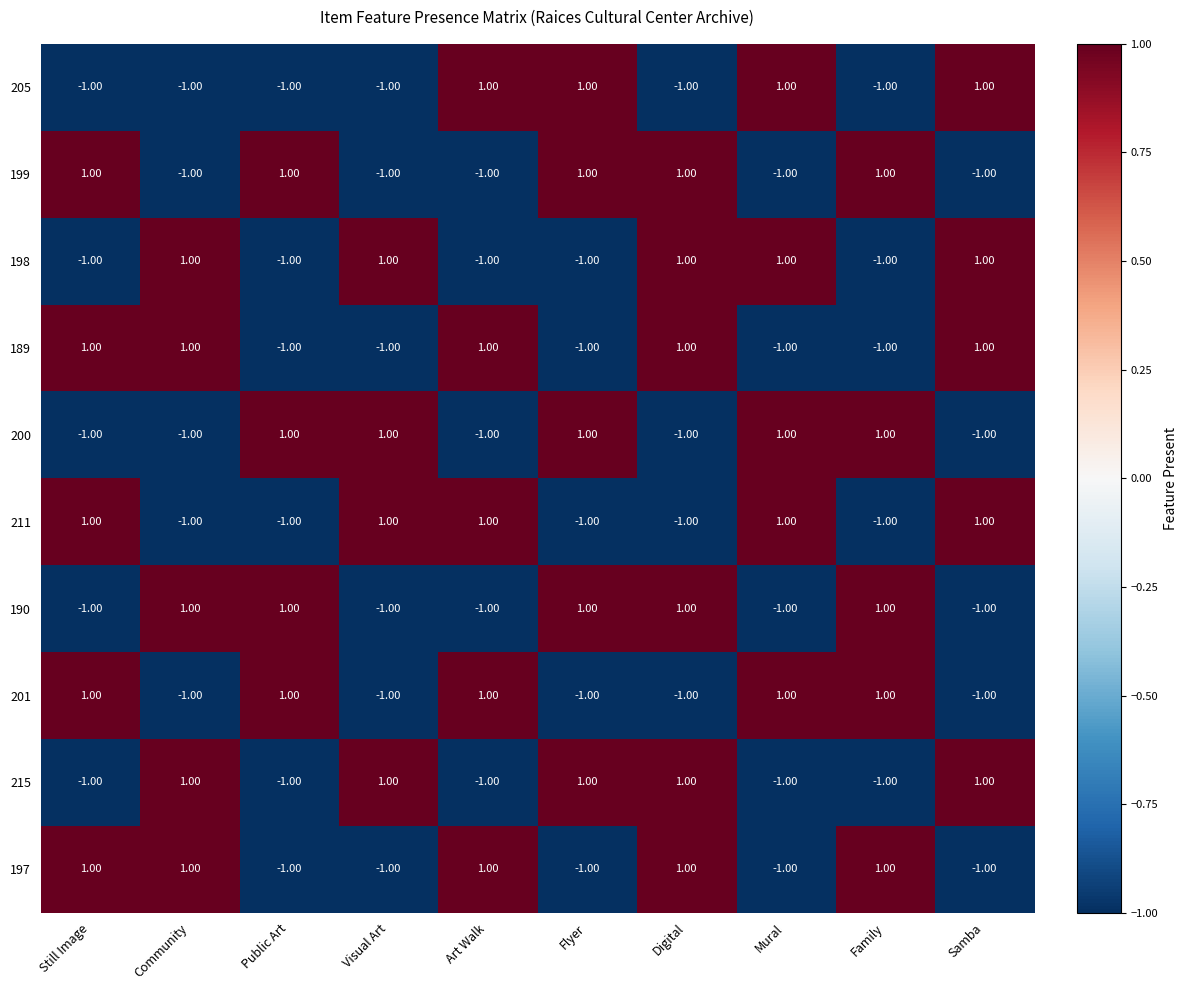

At how many categories does at least one series exceed 0?

10